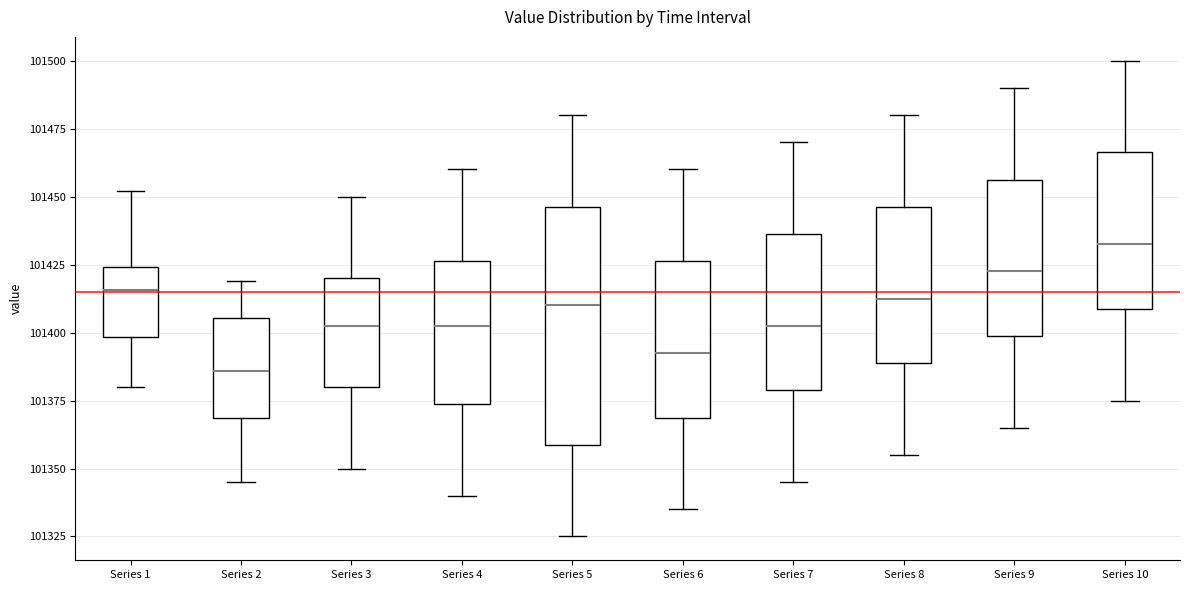

Where does the lower whisker of the box for Series 10 end on the y-axis? The values are not printed on the chart, so give them approximately, as read against the axis.

101375